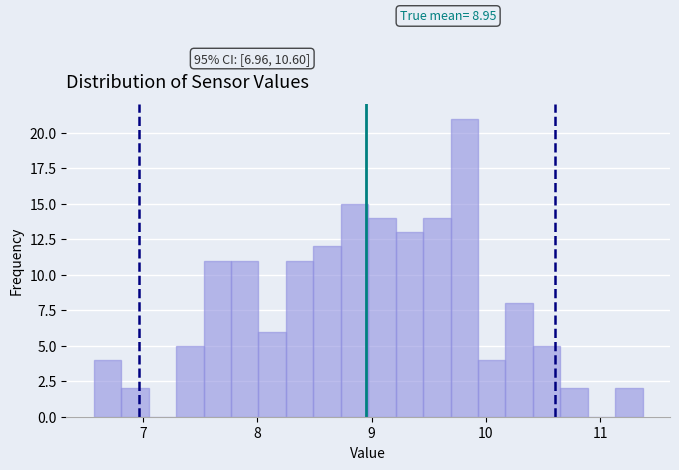

Around what value on the x-axis is the tallest bar? Give the approximate position of its centre, as read against the axis.

9.8